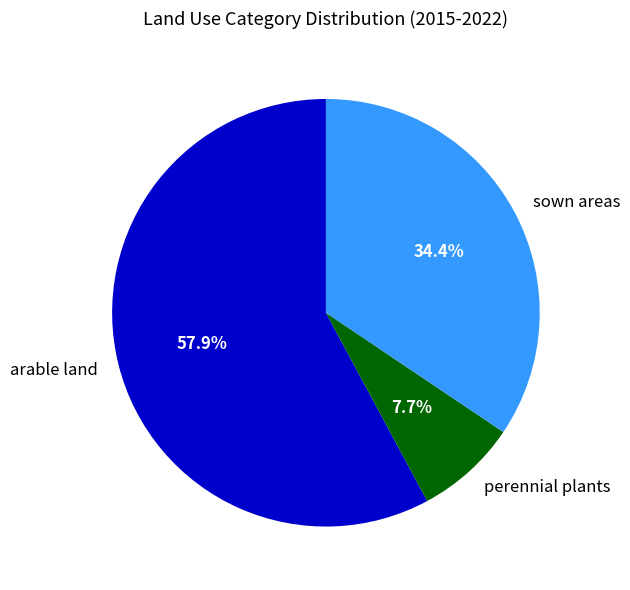

How many segments does this pie chart have?

3